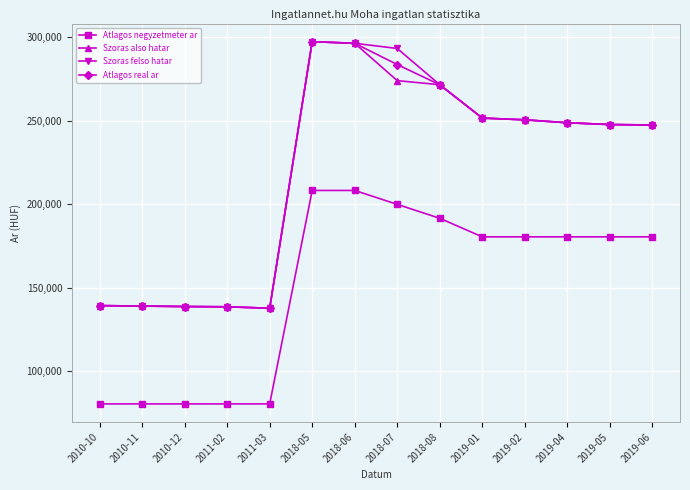

The value of Atlagos real ar at 2018-08 is 418310. True or false?

False